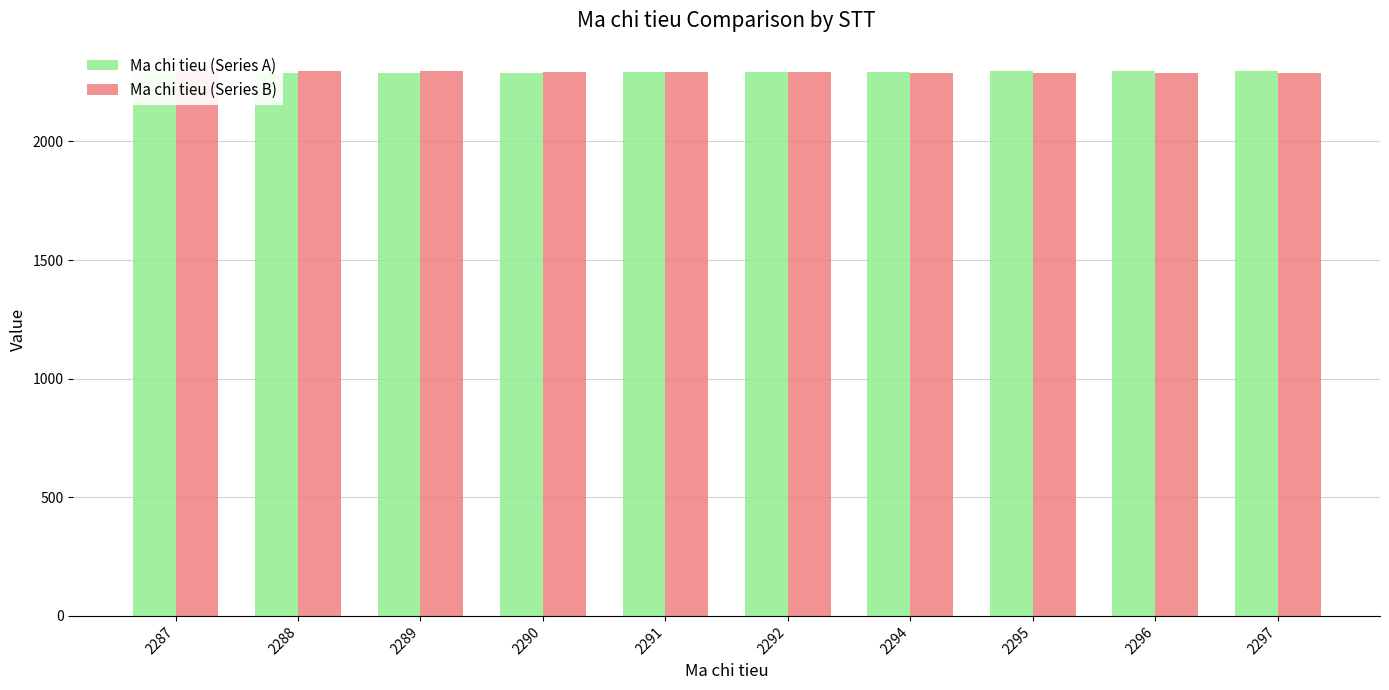

What is the highest value of the Ma chi tieu (Series B) series?

2297